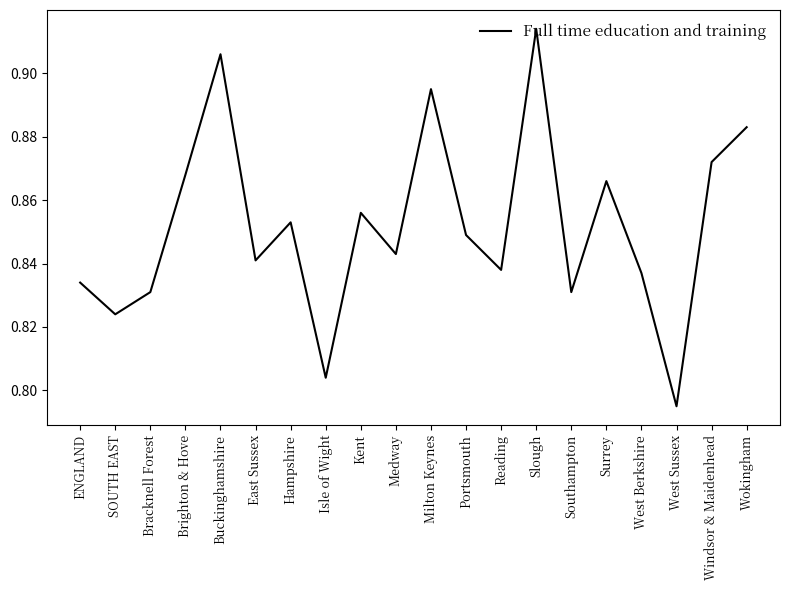

How many interior local valleys (lower than both neighbors) does the data have?

7